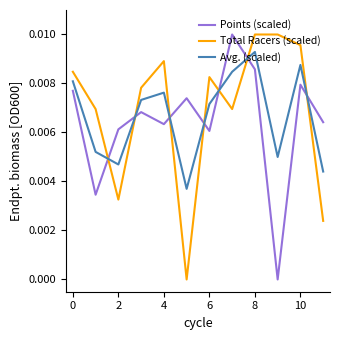

How many intersections are there between Total Racers (scaled) and Avg. (scaled)?

7